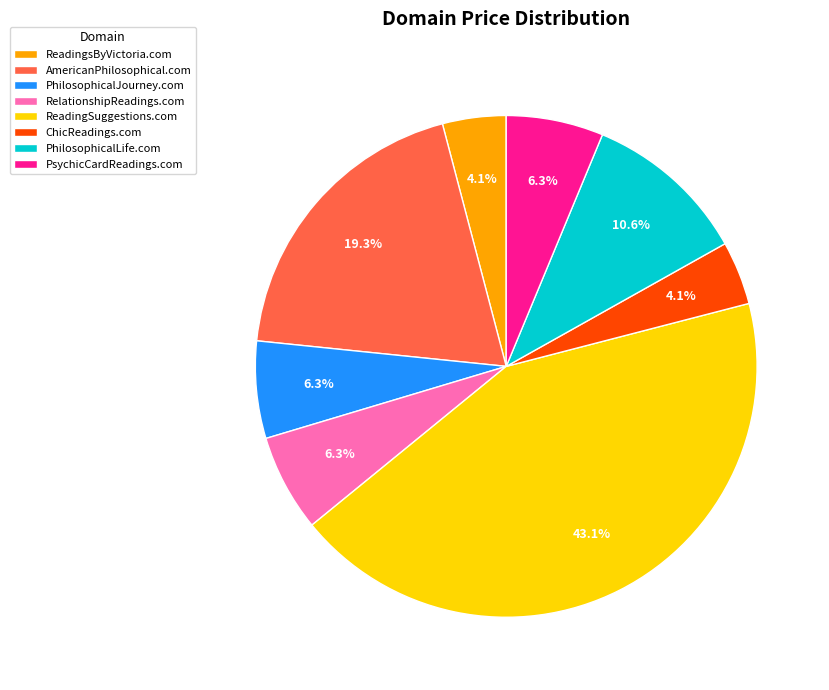

Count the number of slices in the pie.

8